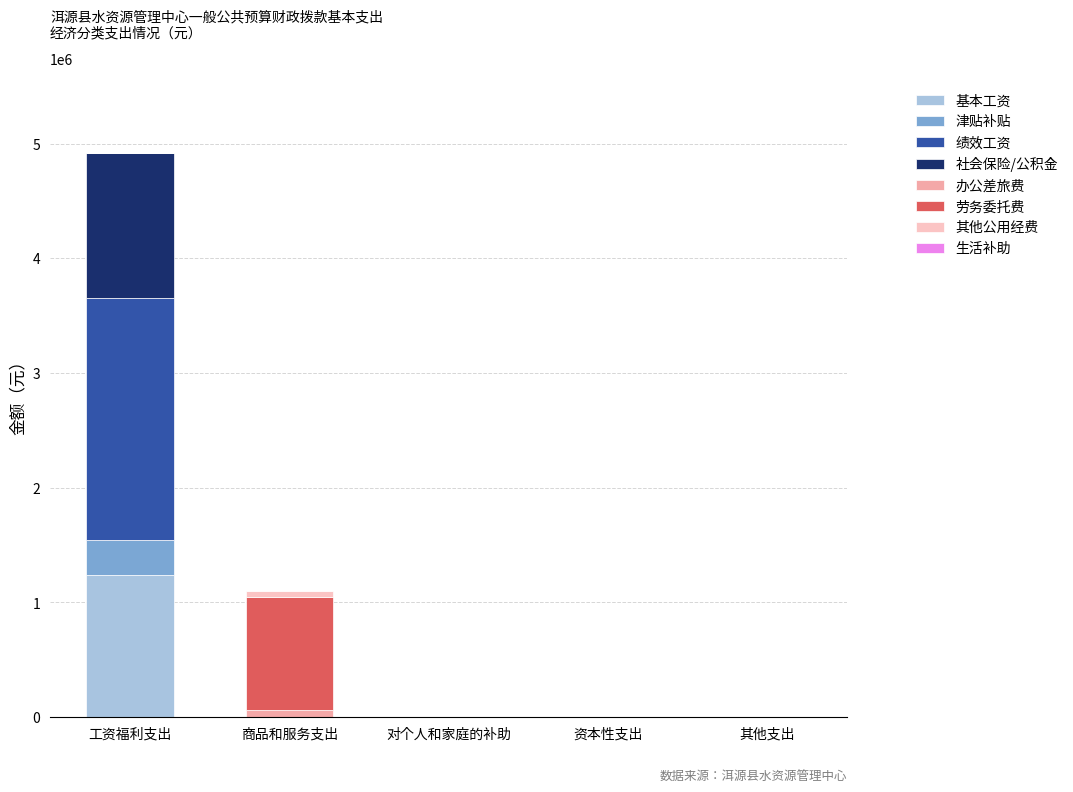

At which category is the sum across all series the highest?

工资福利支出